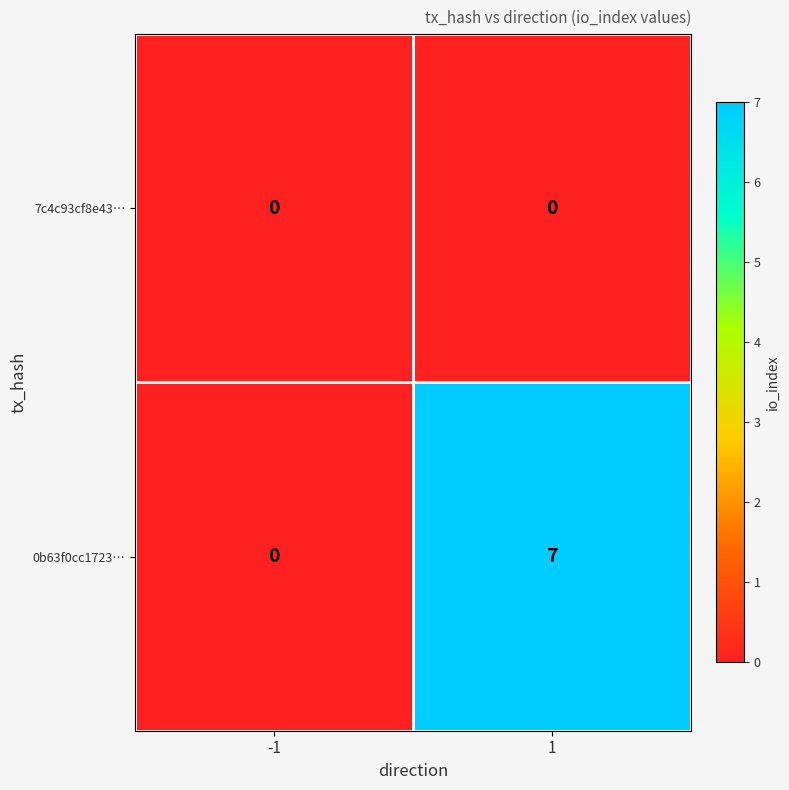

What is the highest value of the 0b63f0cc1723… series?

7